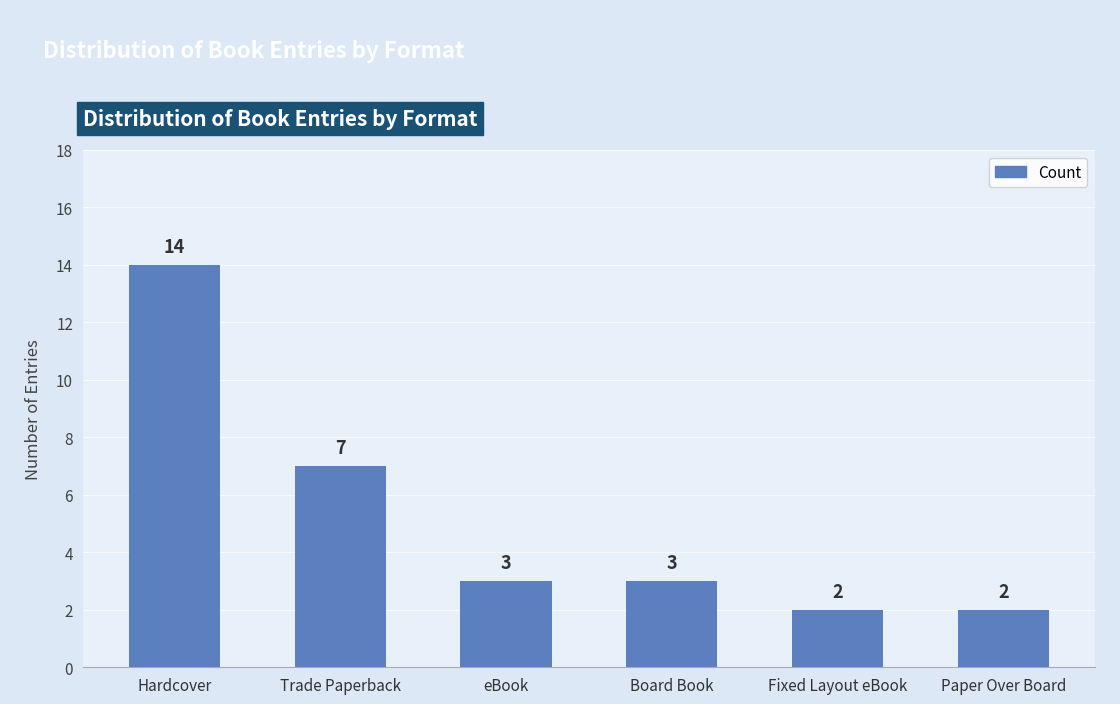

Where is the data nearest to the value 8?

Trade Paperback